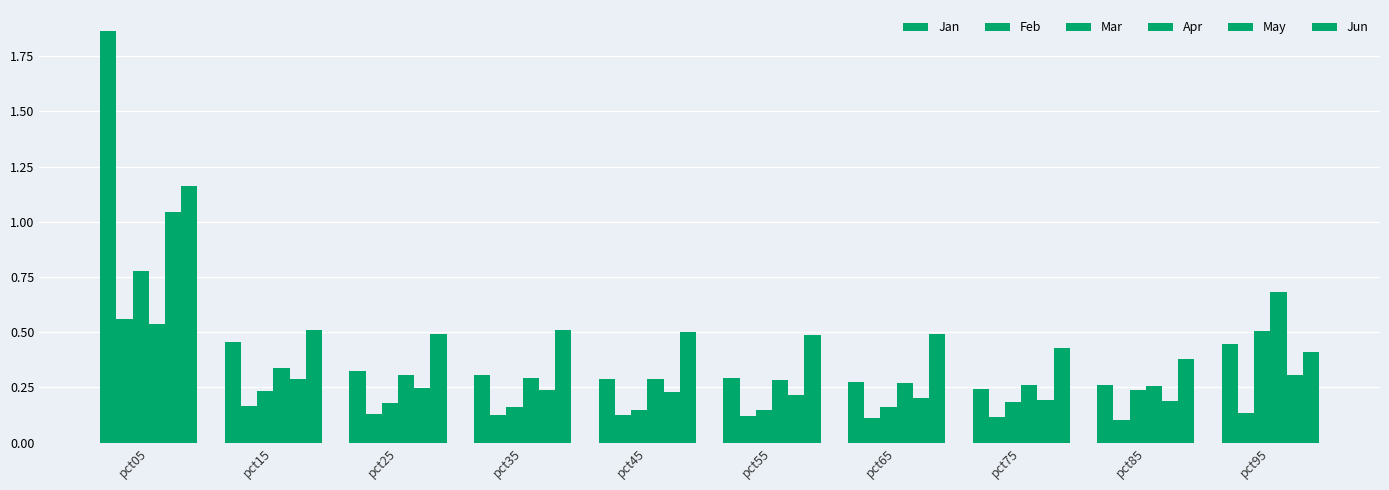

How many bars are there in each group?

6